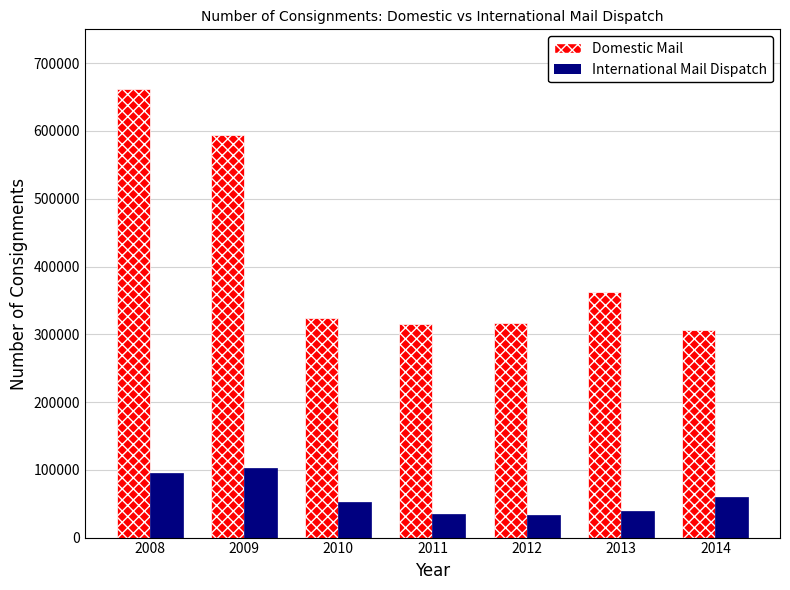

Rank the series by their maximum value, from highest to lowest.

Domestic Mail, International Mail Dispatch